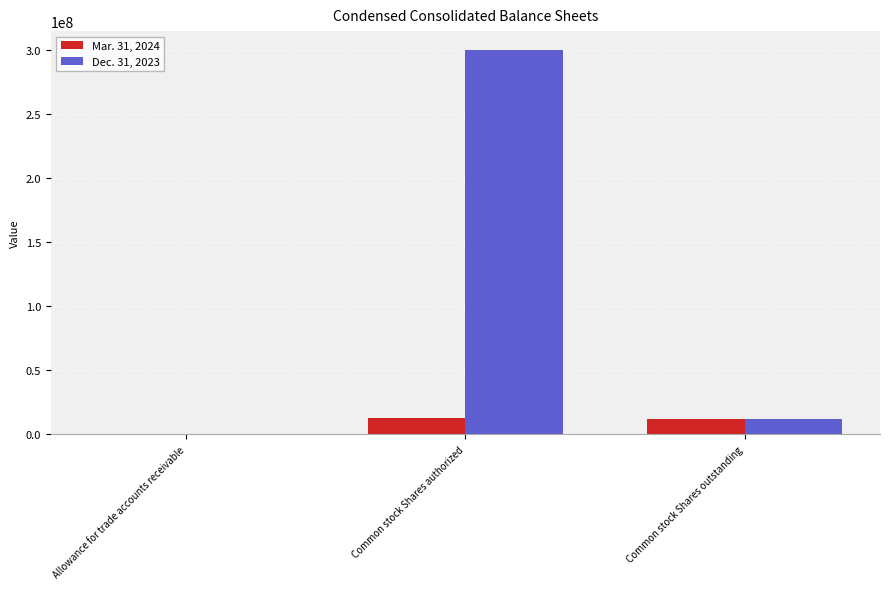

The Mar. 31, 2024 series shows 11956823 at Common stock Shares outstanding. True or false?

True